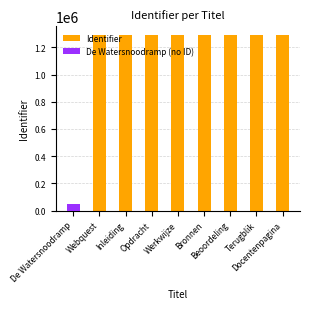

List the labels in order of value, largest first.

Docentenpagina, Terugblik, Beoordeling, Bronnen, Werkwijze, Opdracht, Inleiding, Webquest, De Watersnoodramp